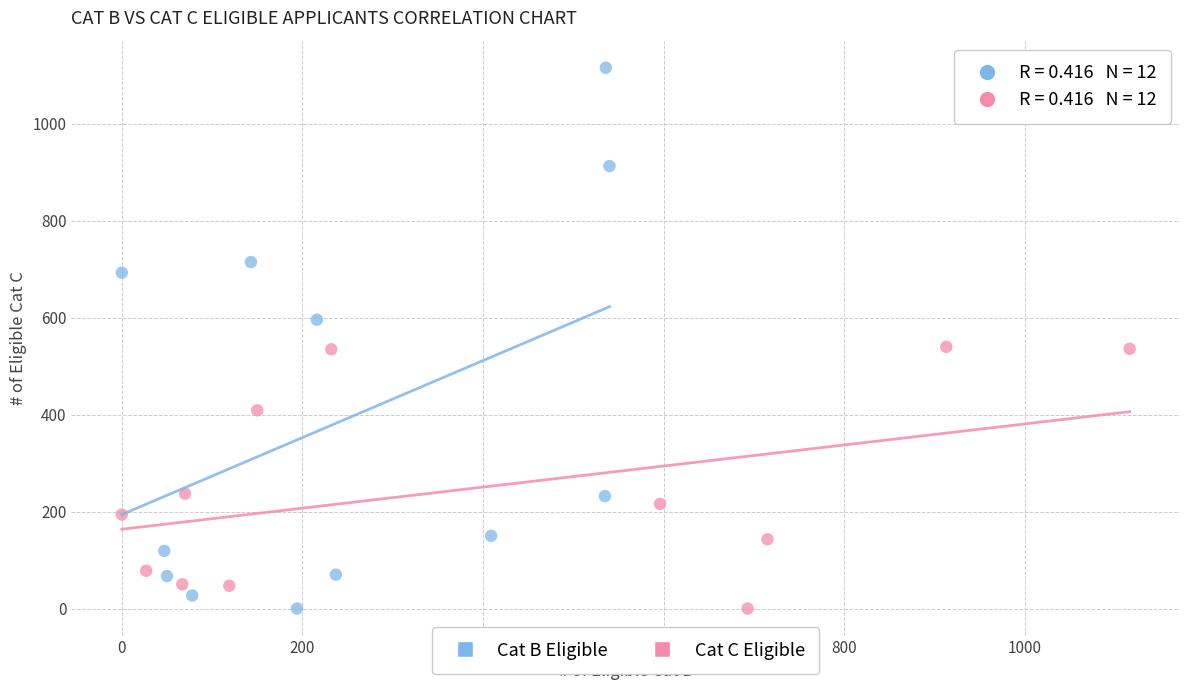

Which series has the largest Y range (max minus min)?

Cat B Eligible